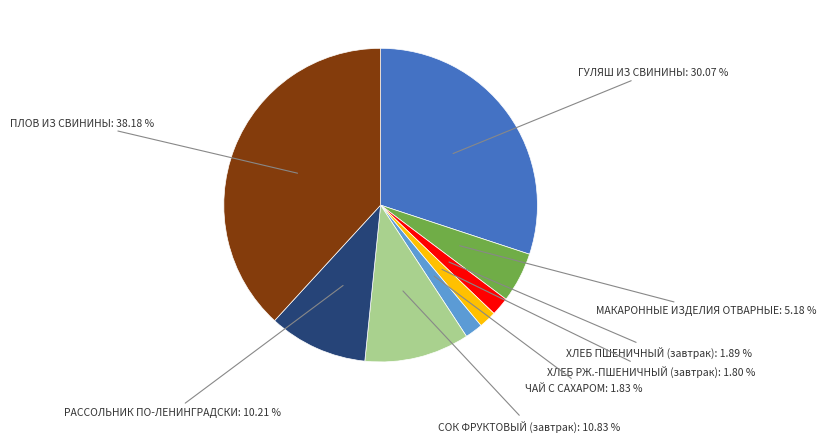

Does any single category account for the majority?

No